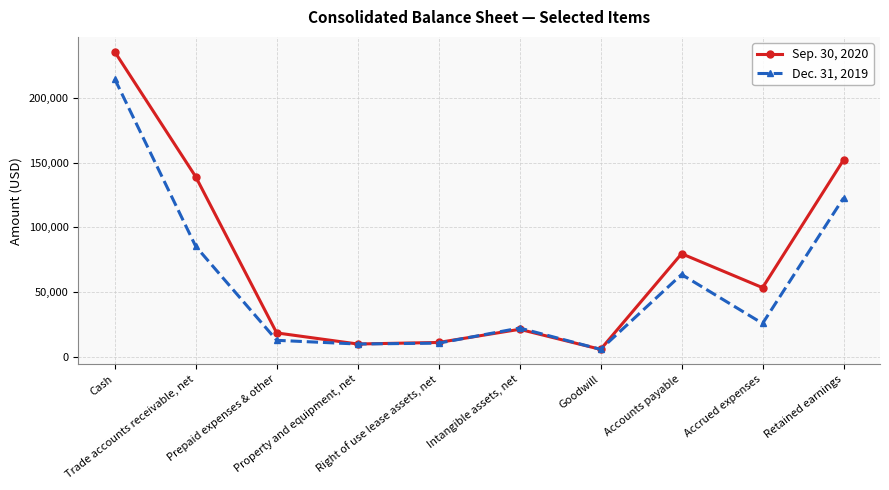

What is the value of the Sep. 30, 2020 point at the 1st from the left?

235348